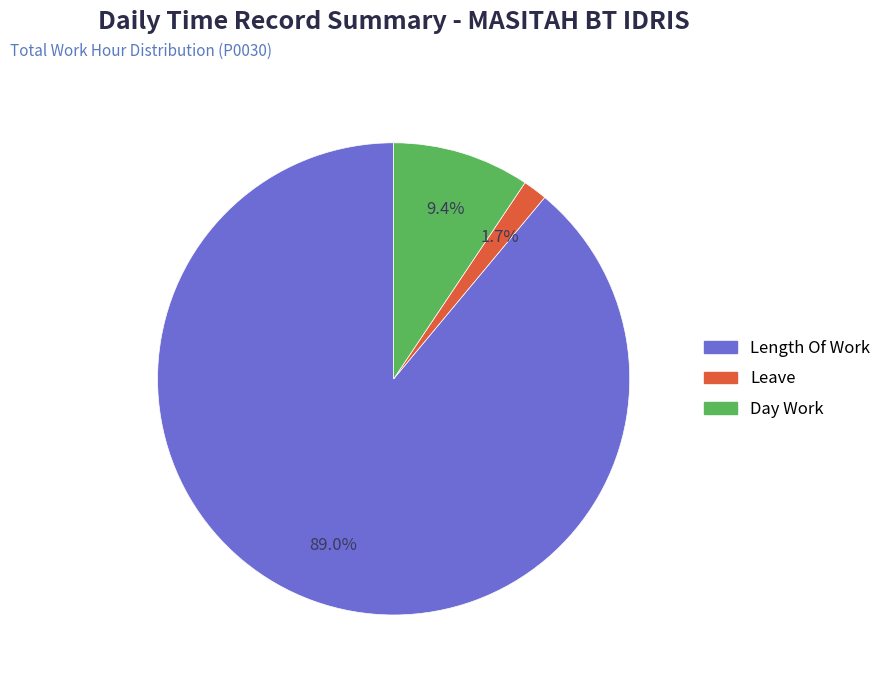

Is there a majority slice in this chart?

Yes